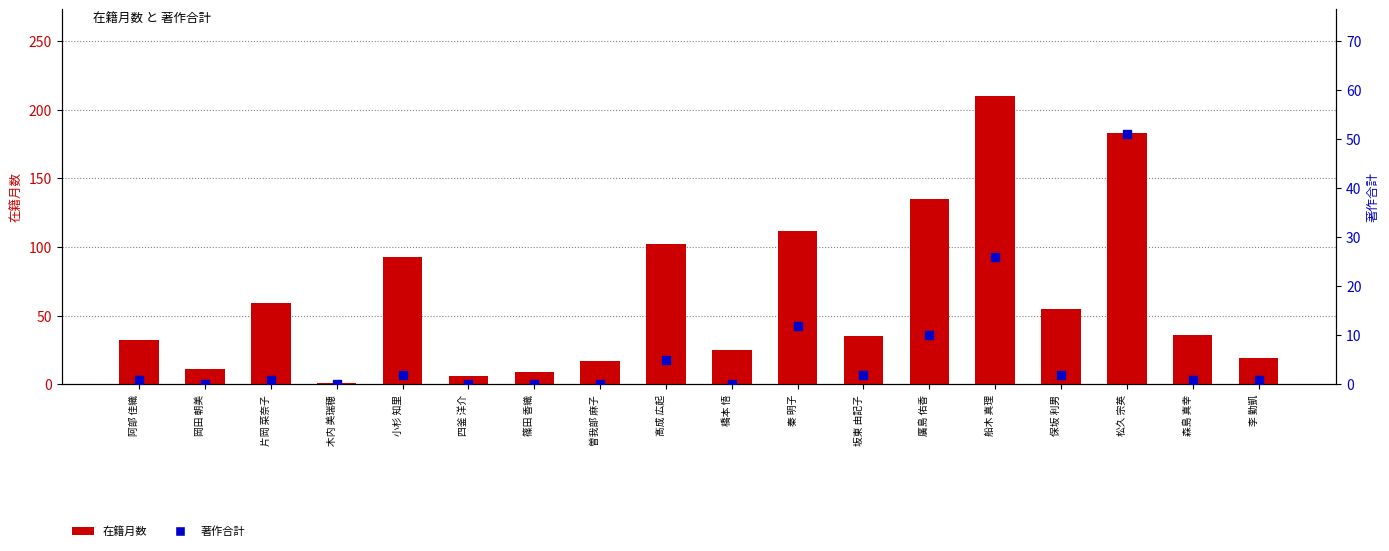

Which series reaches the minimum Y coordinate?

著作合計